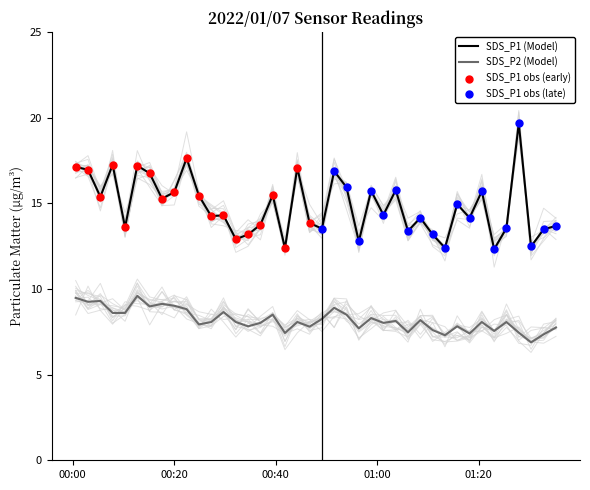

At which category is the sum across all series the highest?

2022/01/07 01:27:54